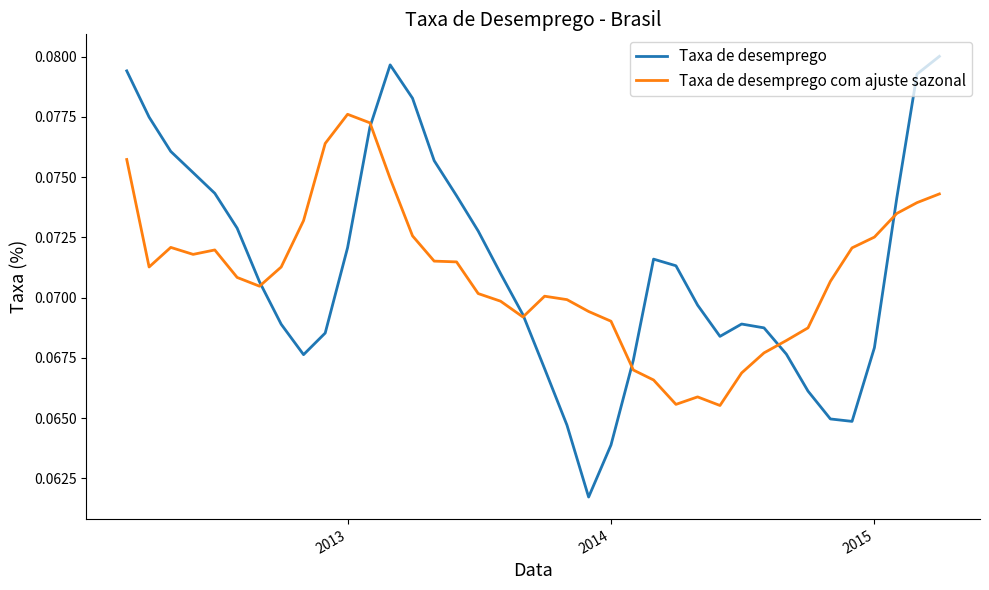

List the series in order of their peak value, lowest first.

Taxa de desemprego com ajuste sazonal, Taxa de desemprego